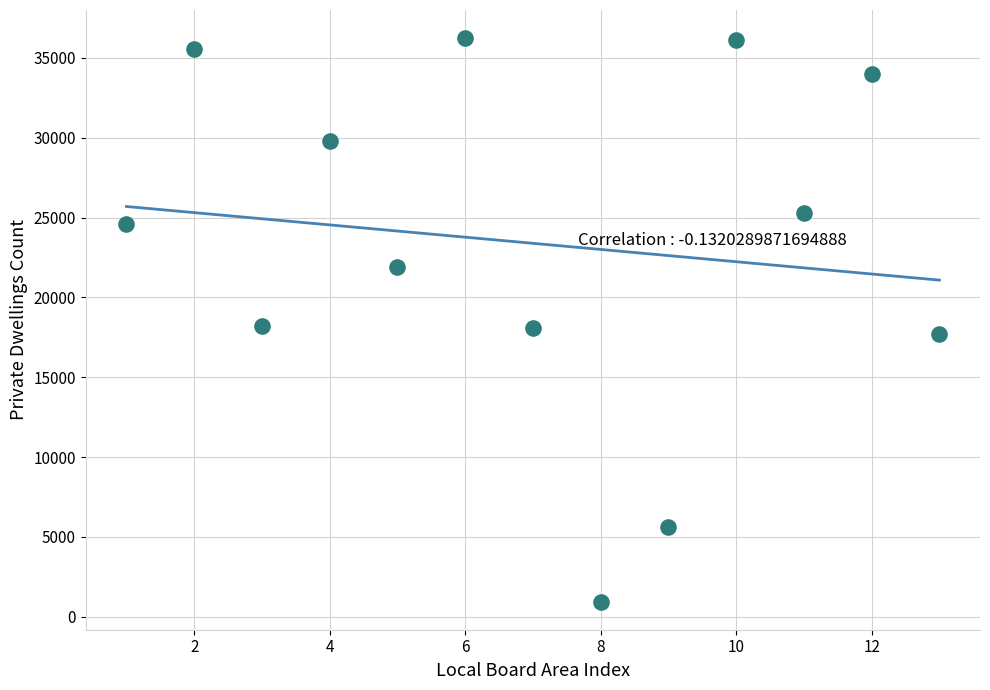

What is the range of X values (max minus min)?

12